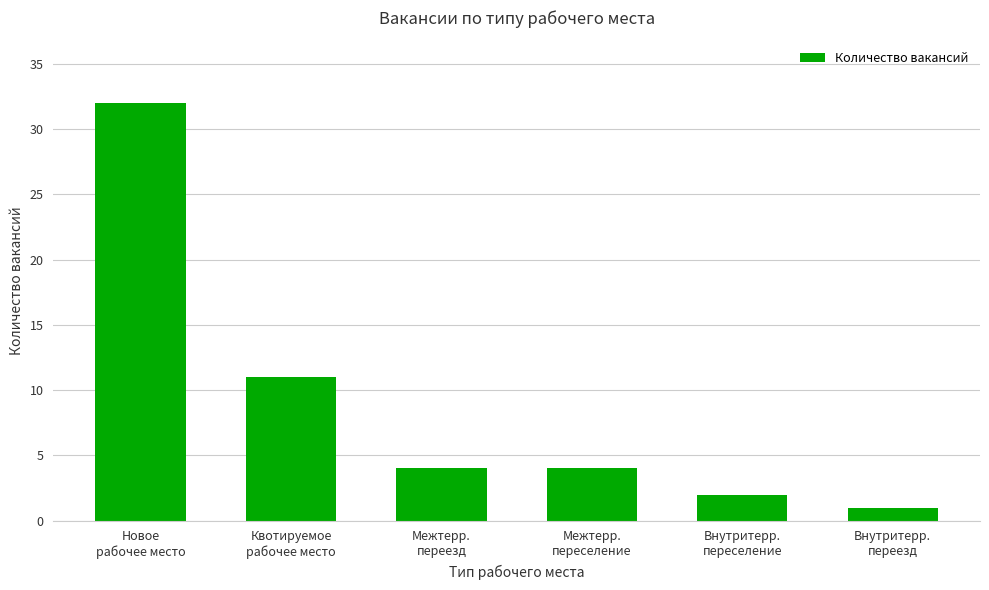

How many data points does each series have?

6